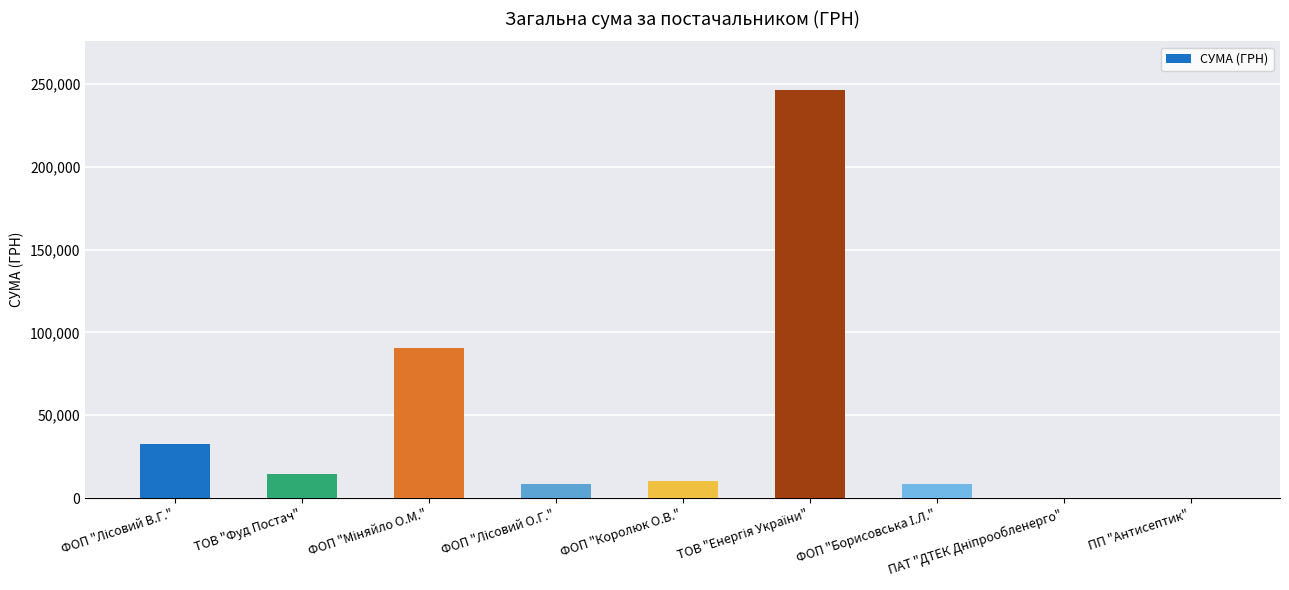

What is the greatest value displayed?

246306.8